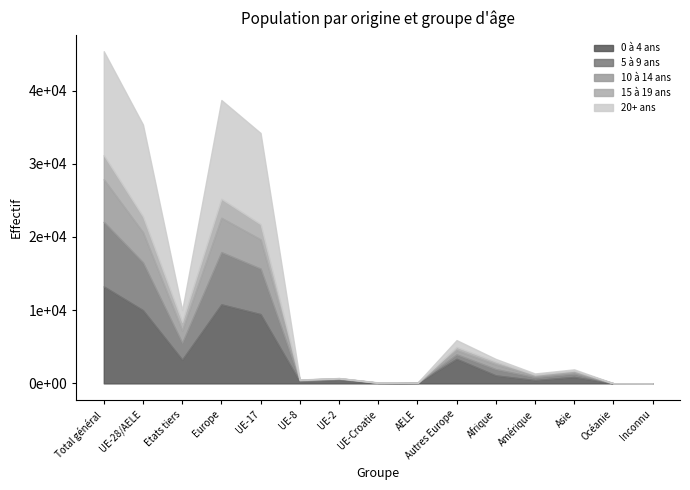

In 15 à 19 ans, how many points are higher than both neighbors (excluding endpoints)?

3